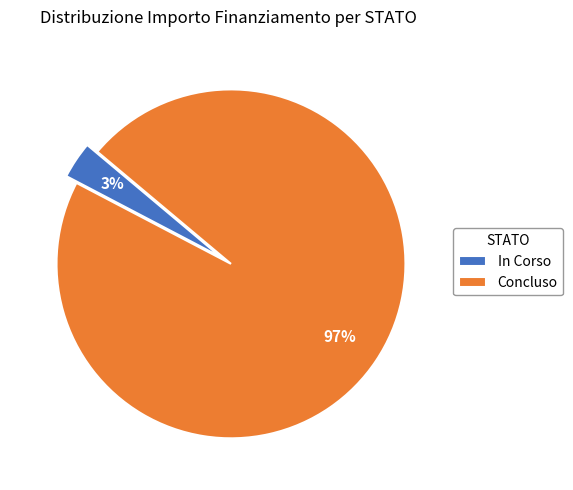

To the nearest percent, what portion does In Corso represent?

3%